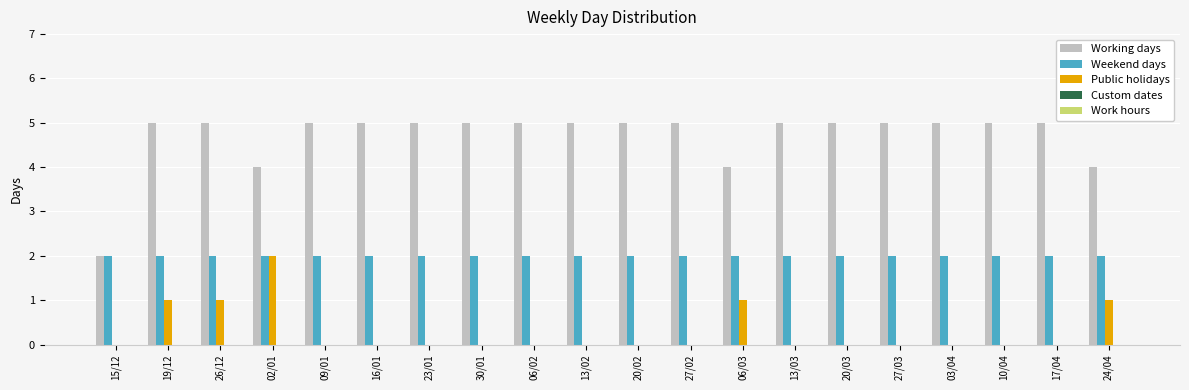

Which series has the largest range (max minus min)?

Working days